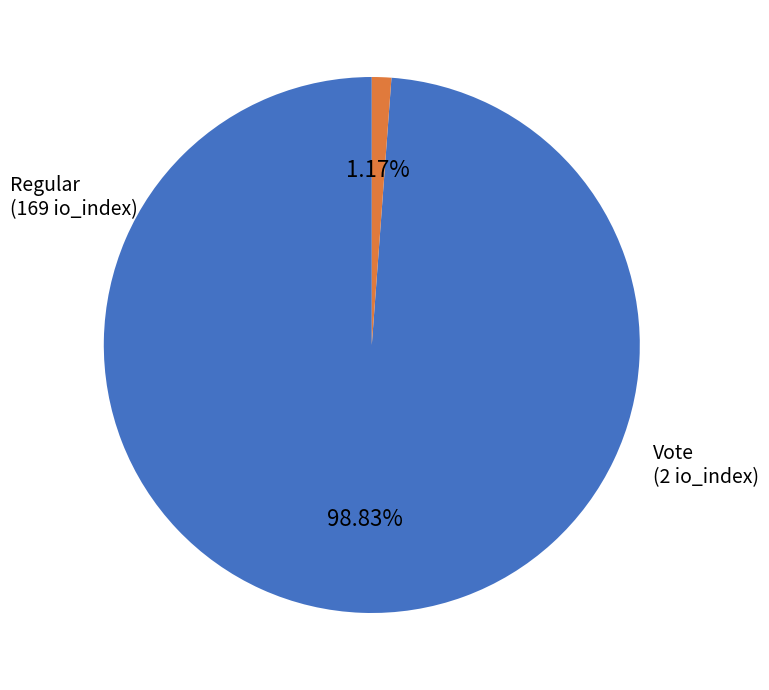

Is there a majority slice in this chart?

Yes